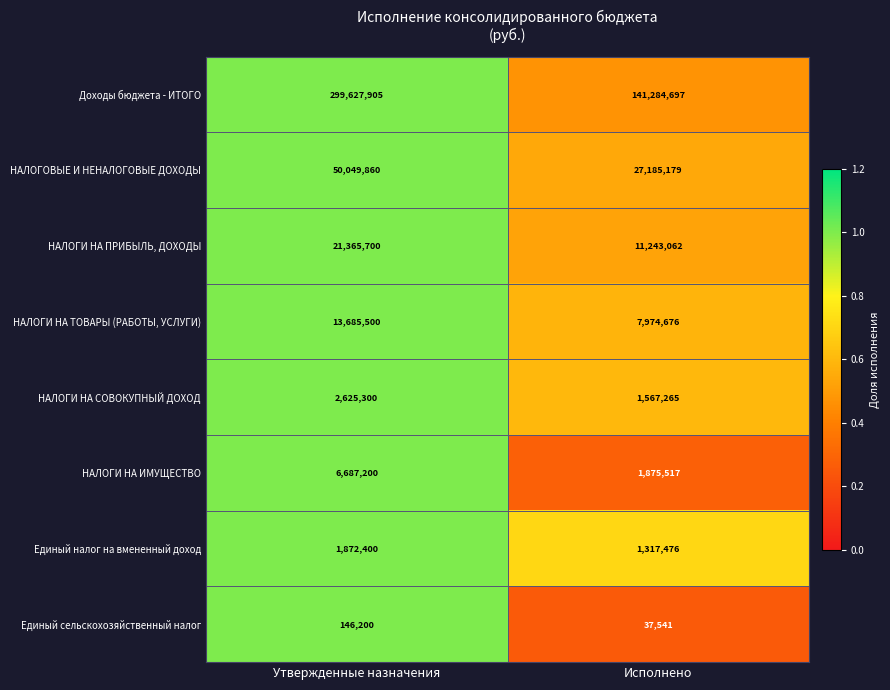

What is the sum of all НАЛОГИ НА ПРИБЫЛЬ, ДОХОДЫ values?

32608762